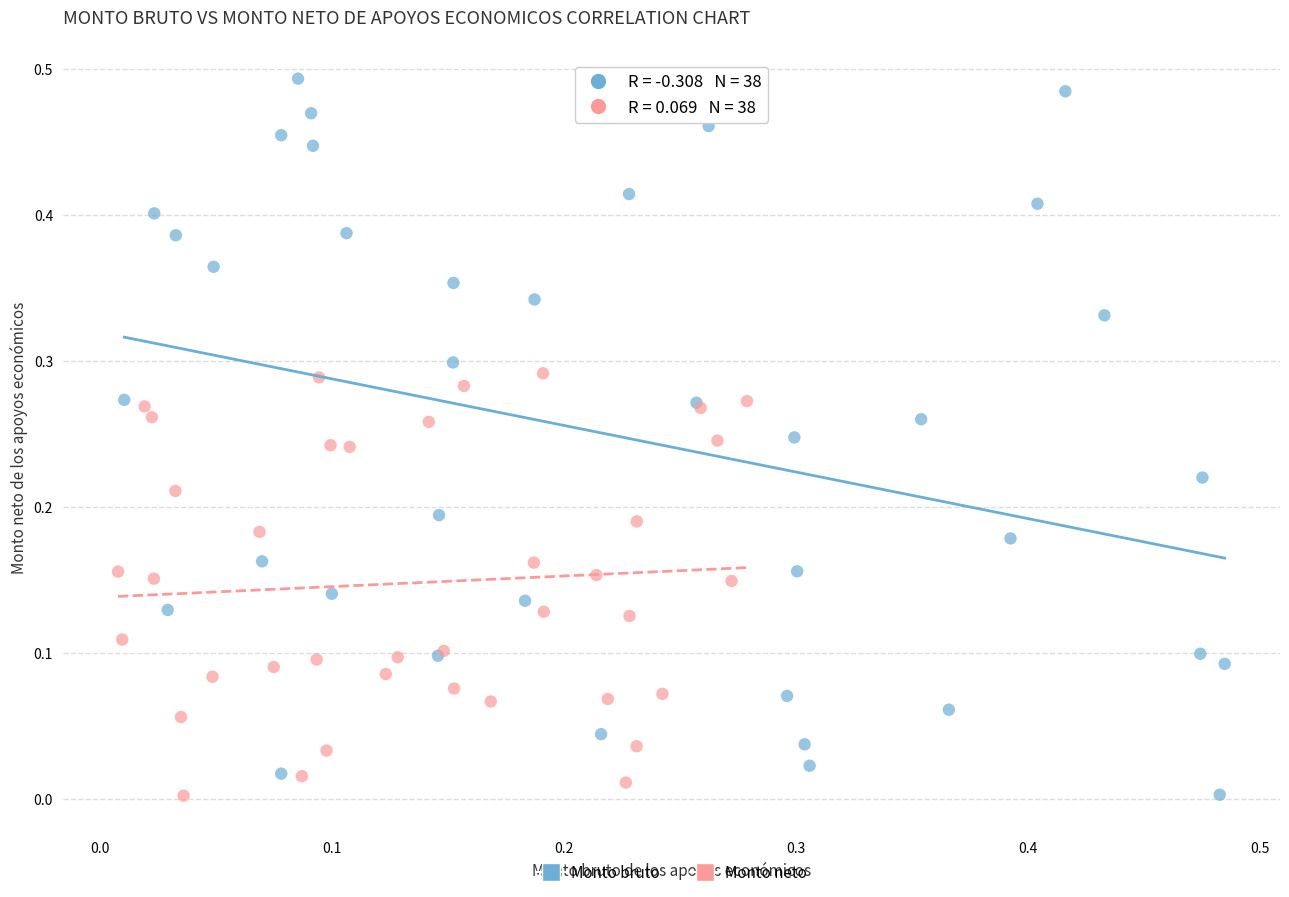

Which series has the largest Y range (max minus min)?

Monto bruto